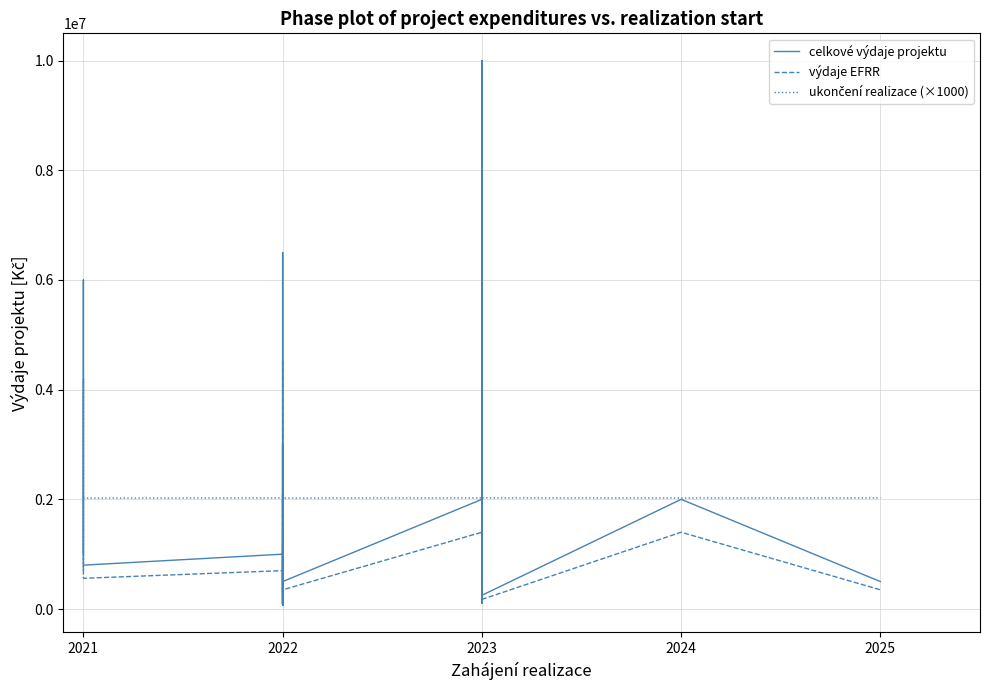

True or false: celkové výdaje projektu and výdaje EFRR intersect in this chart.

False